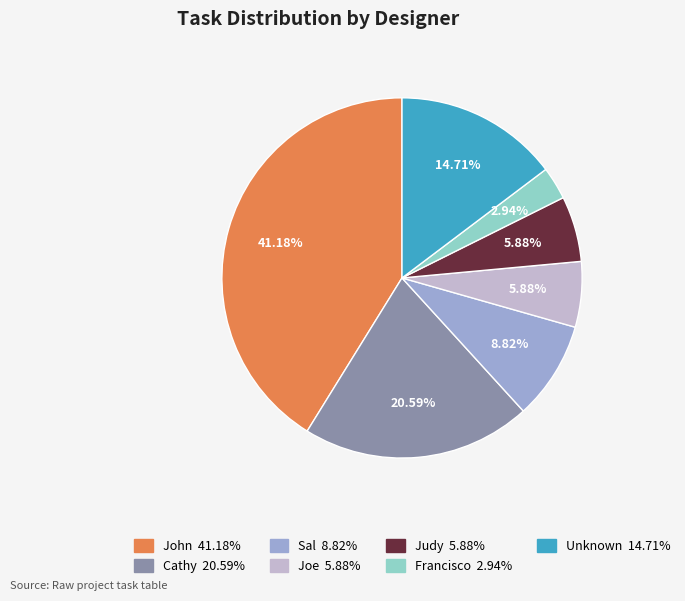

Does any single category account for the majority?

No